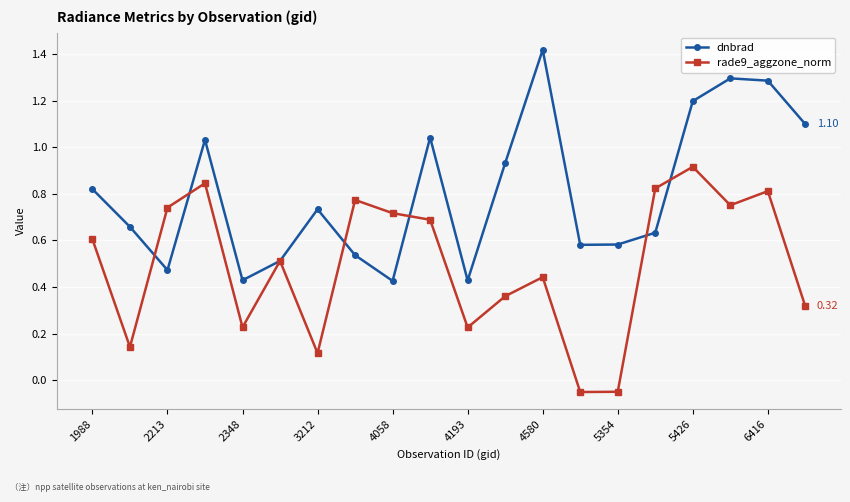

Rank the series by their average value, from lowest to highest.

rade9_aggzone_norm, dnbrad